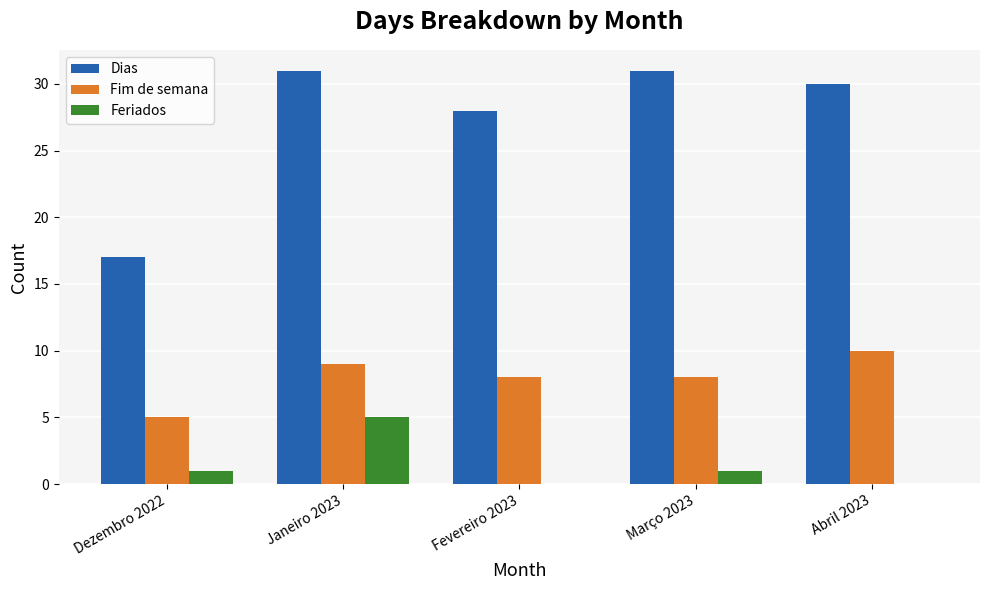

Count the number of categories in the chart.

5